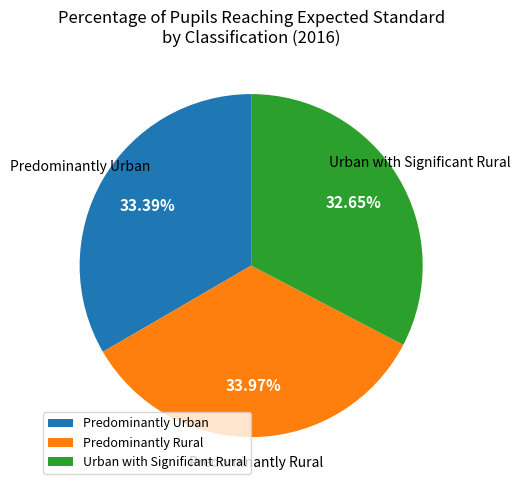

Rank the categories by value from highest to lowest.

Predominantly Rural, Predominantly Urban, Urban with Significant Rural